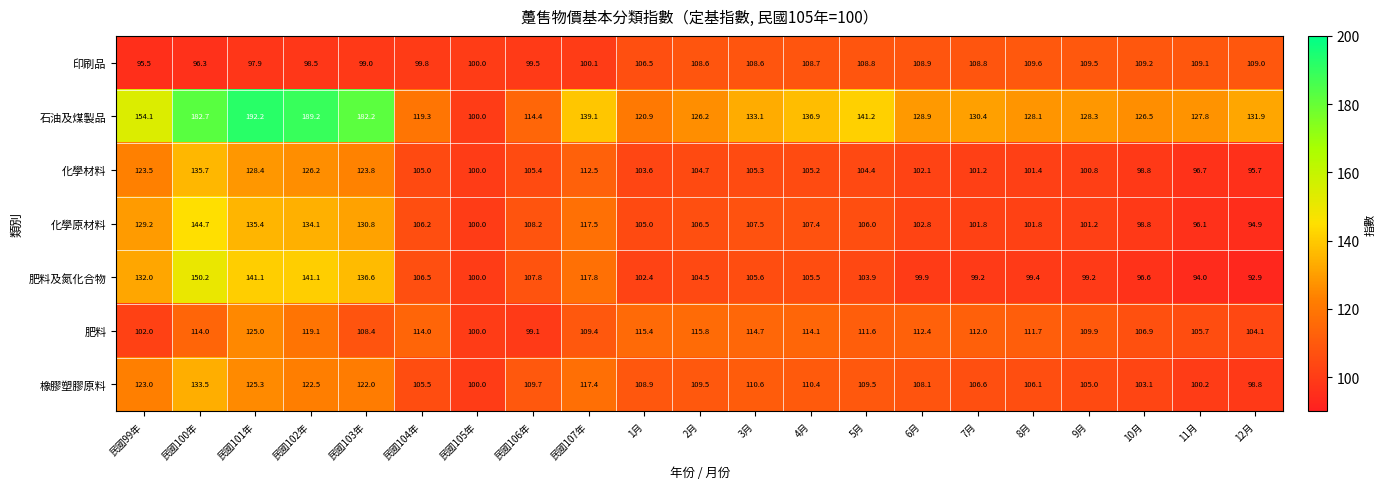

At which label does 肥料 first exceed 111?

民國100年